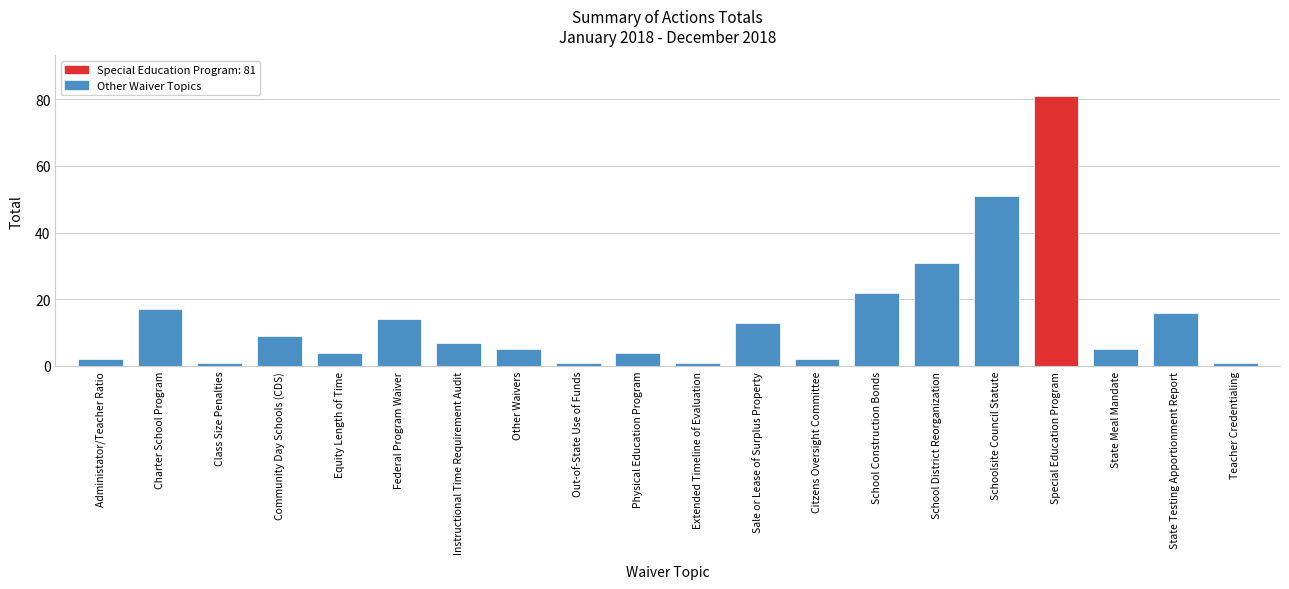

Reading left to right, transcribe all the data shown in this chart.

Administator/Teacher Ratio=2	Charter School Program=17	Class Size Penalties=1	Community Day Schools (CDS)=9	Equity Length of Time=4	Federal Program Waiver=14	Instructional Time Requirement Audit=7	Other Waivers=5	Out-of-State Use of Funds=1	Physical Education Program=4	Extended Timeline of Evaluation=1	Sale or Lease of Surplus Property=13	Citzens Oversight Committee=2	School Construction Bonds=22	School District Reorganization=31	Schoolsite Council Statute=51	Special Education Program=81	State Meal Mandate=5	State Testing Apportionment Report=16	Teacher Credentialing=1